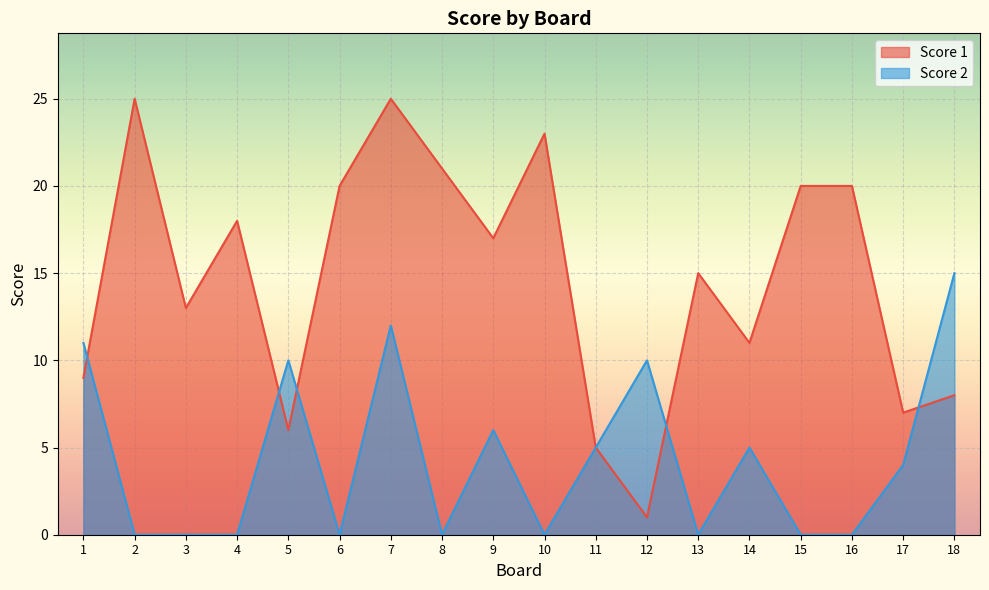

Count the number of data series in this chart.

2